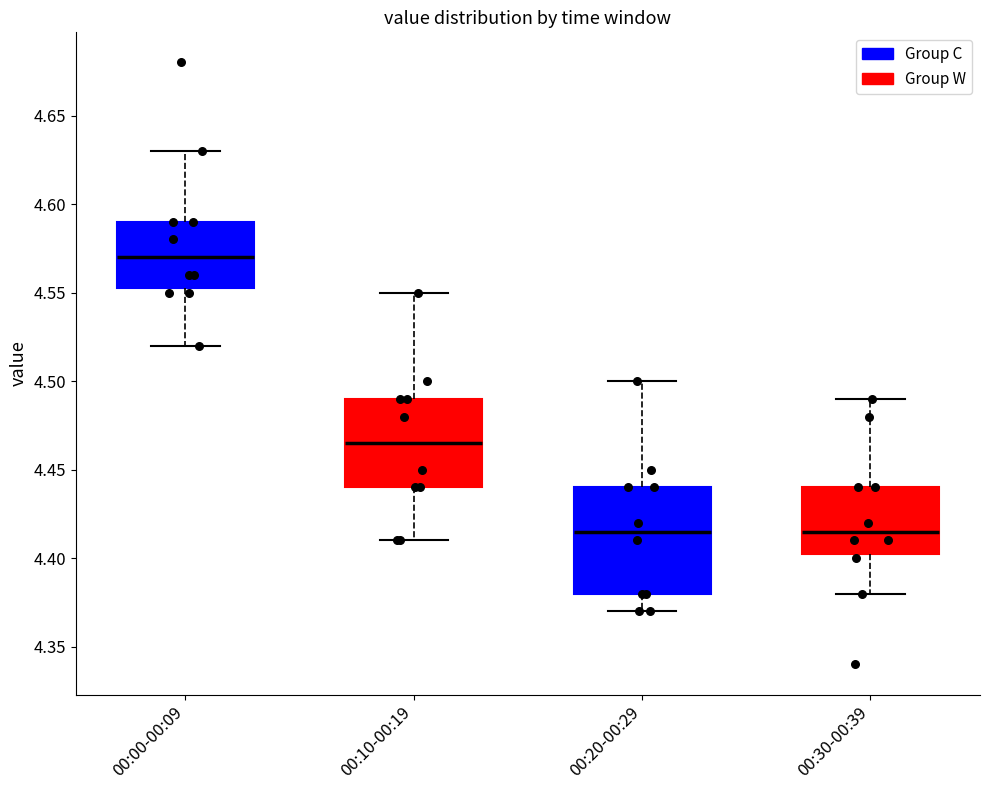

Reading left to right, transcribe this box plot: for each box, give where its median line is, the range the box spans, and where its two whiskers end, as read against the y-axis. The values are not printed on the chart, so give them approximately, as read against the axis.

00:00-00:09: median 4.570, box 4.555 to 4.590, whiskers 4.520 to 4.630
00:10-00:19: median 4.465, box 4.440 to 4.490, whiskers 4.410 to 4.550
00:20-00:29: median 4.415, box 4.380 to 4.440, whiskers 4.370 to 4.500
00:30-00:39: median 4.415, box 4.405 to 4.440, whiskers 4.380 to 4.490